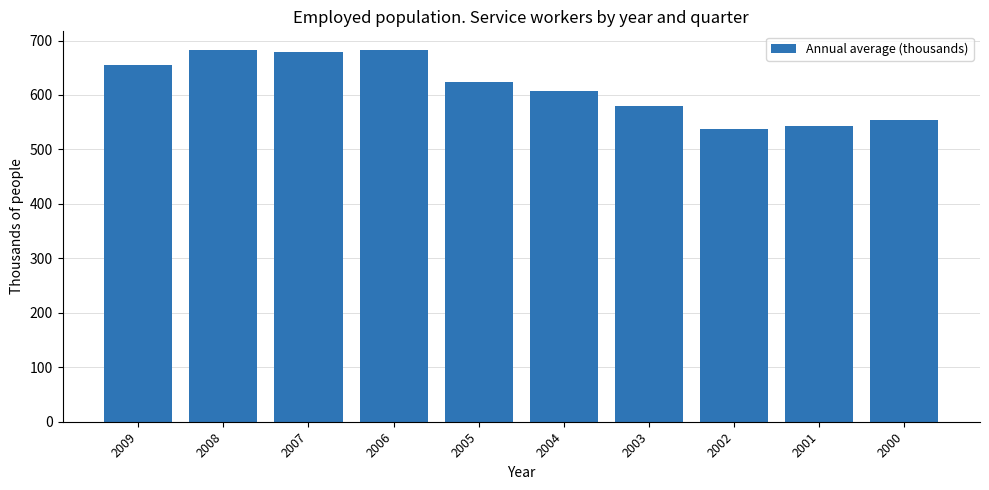

How many data points does each series have?

10